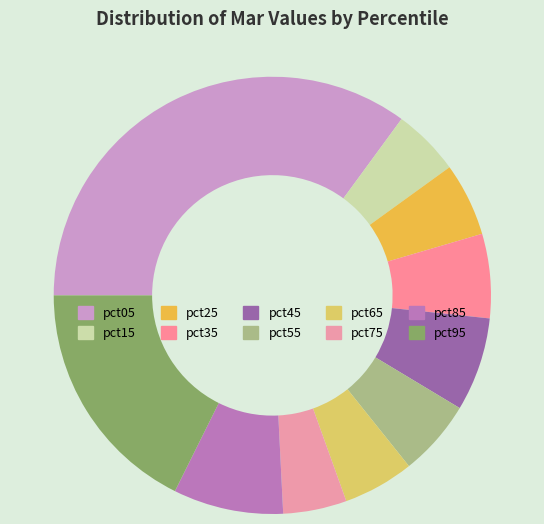

To the nearest percent, what is the combined percentage of pct95 and pct05?

53%